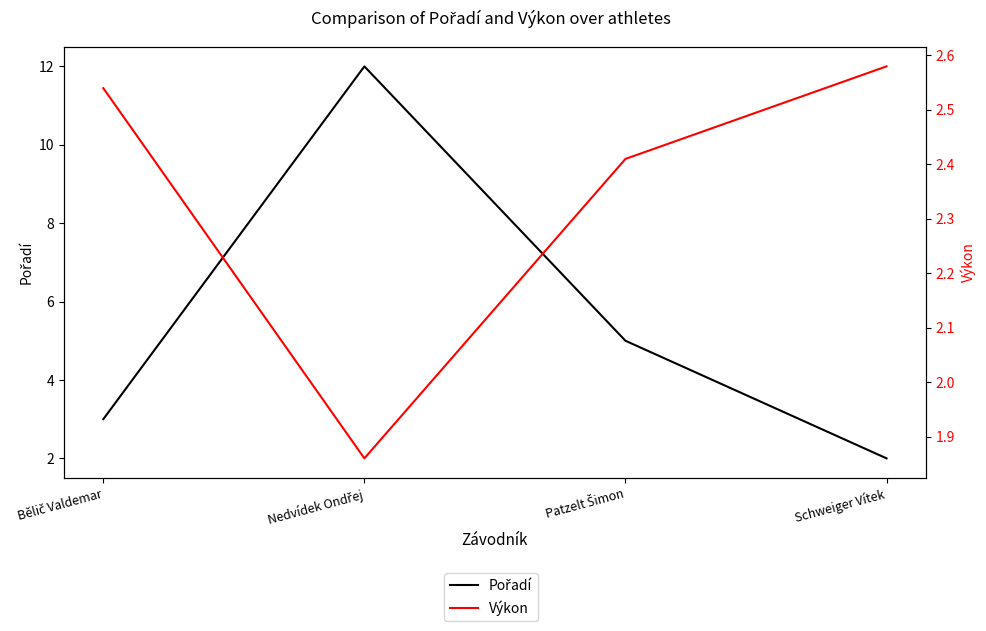

Does the chart display data point markers on the line(s)?

No